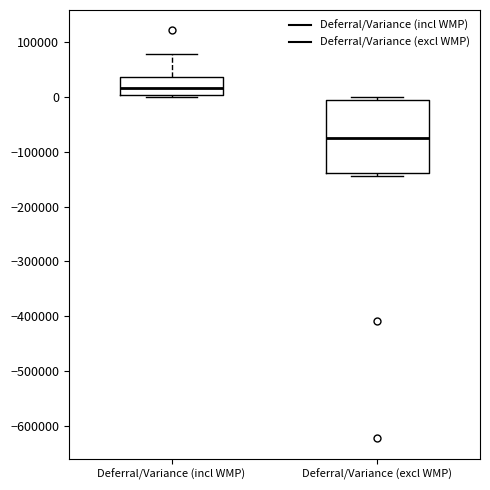

Where does the median line of the box for Deferral/Variance (excl WMP) sit on the y-axis? The values are not printed on the chart, so give them approximately, as read against the axis.

-70000